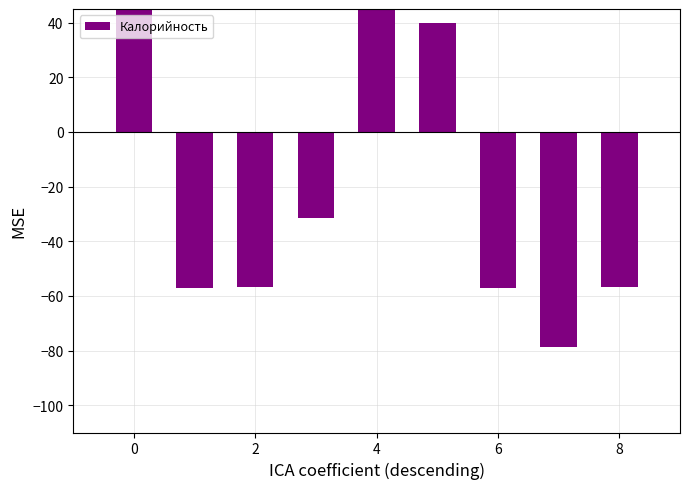

Which category has the lowest value across all series?

7